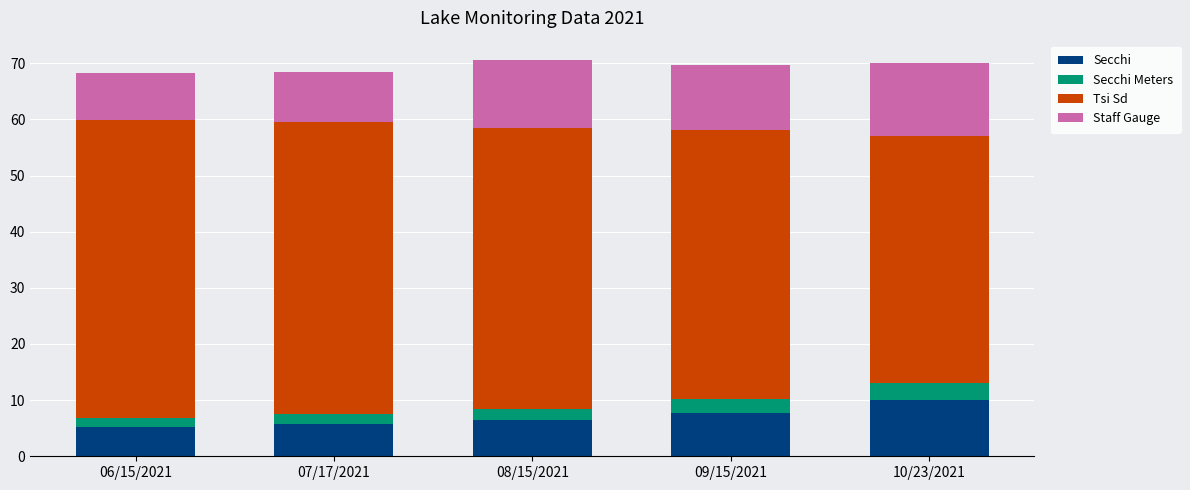

What is the highest value of the Secchi series?

10.0